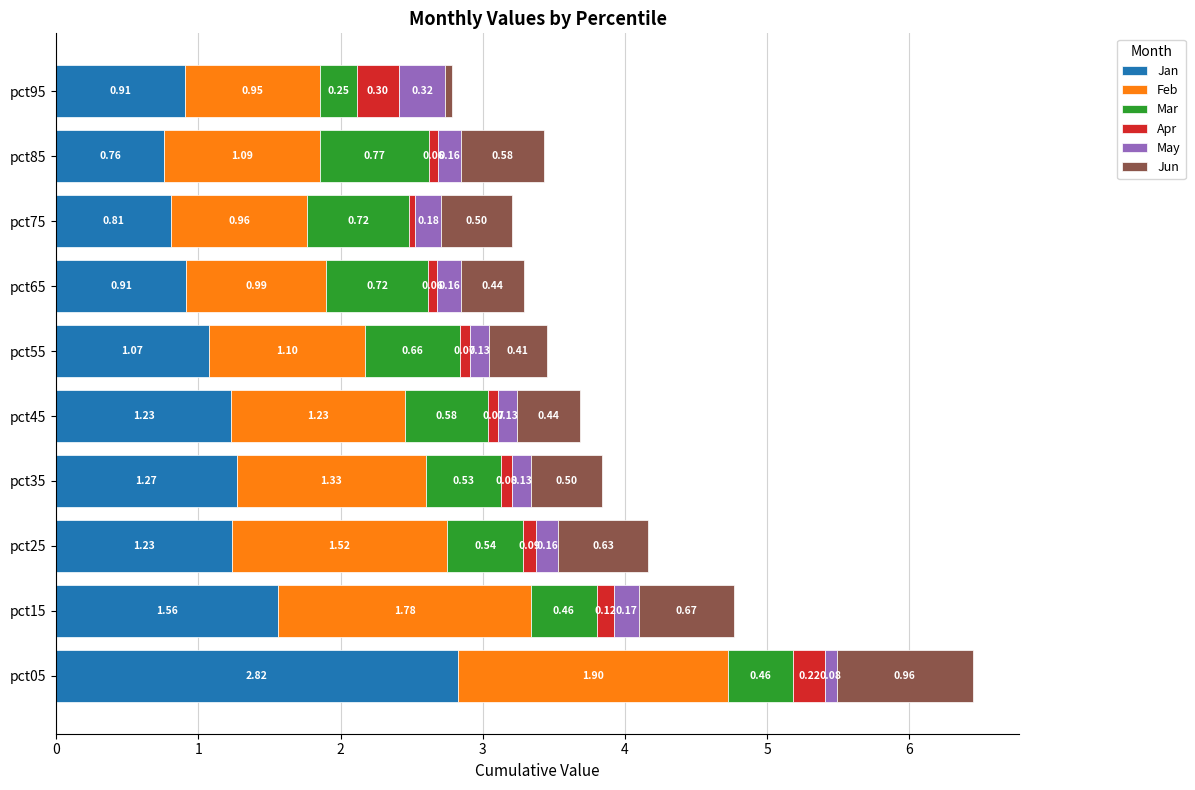

At which category is the sum across all series the highest?

pct05